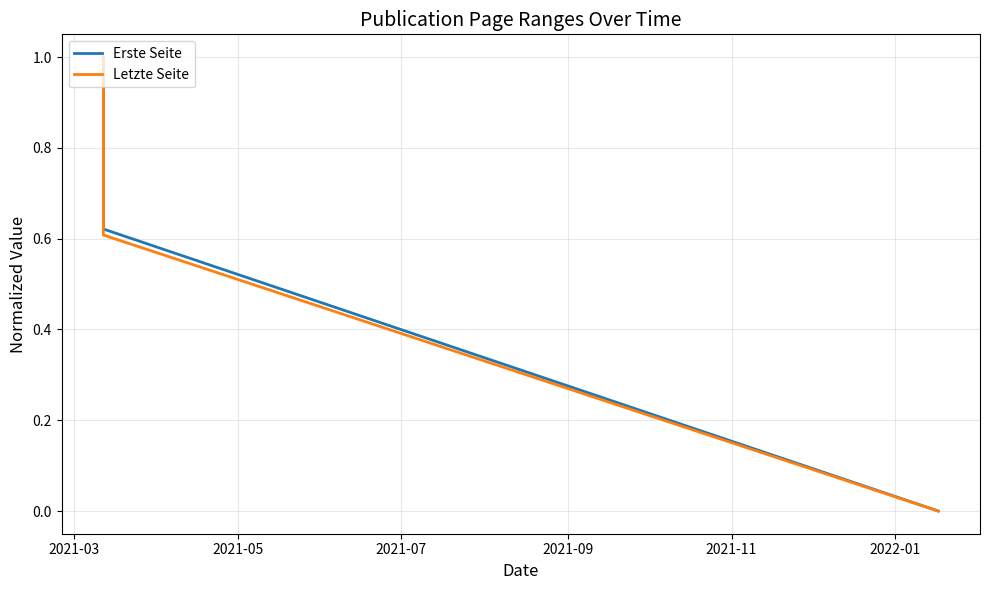

Is this an area chart (filled region under the line)?

No